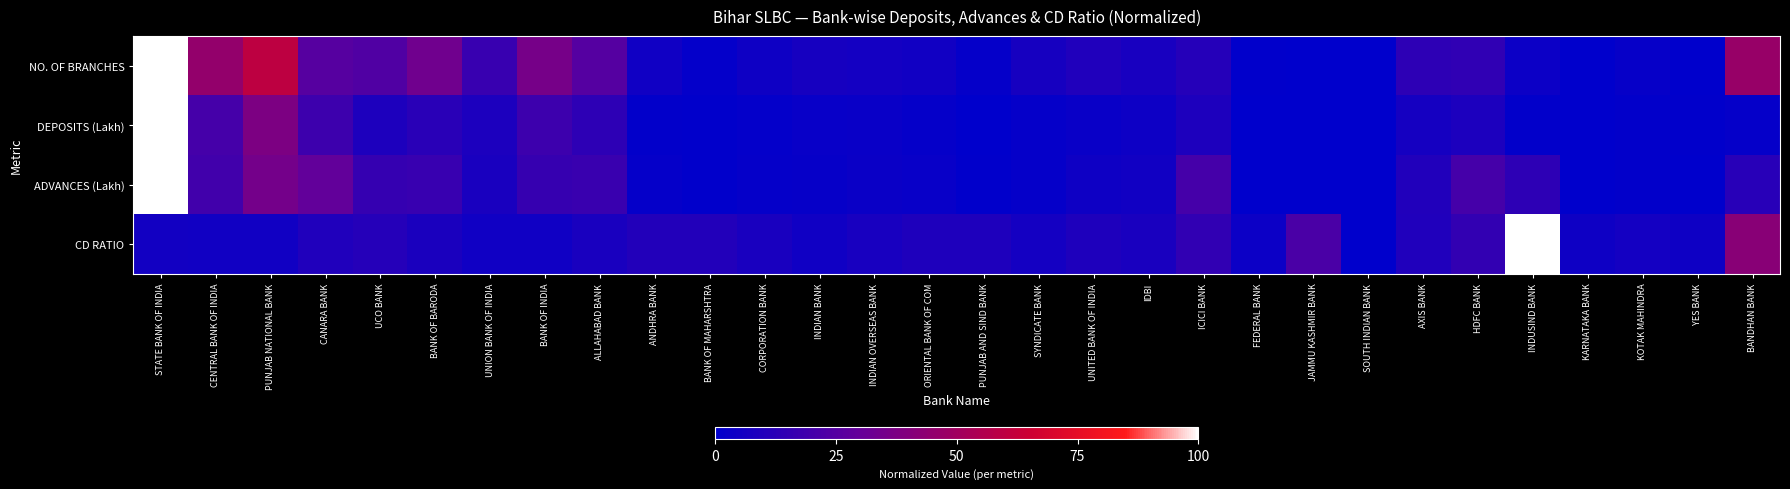

Between BANK OF INDIA and ALLAHABAD BANK, which series saw the biggest shift?

NO. OF BRANCHES